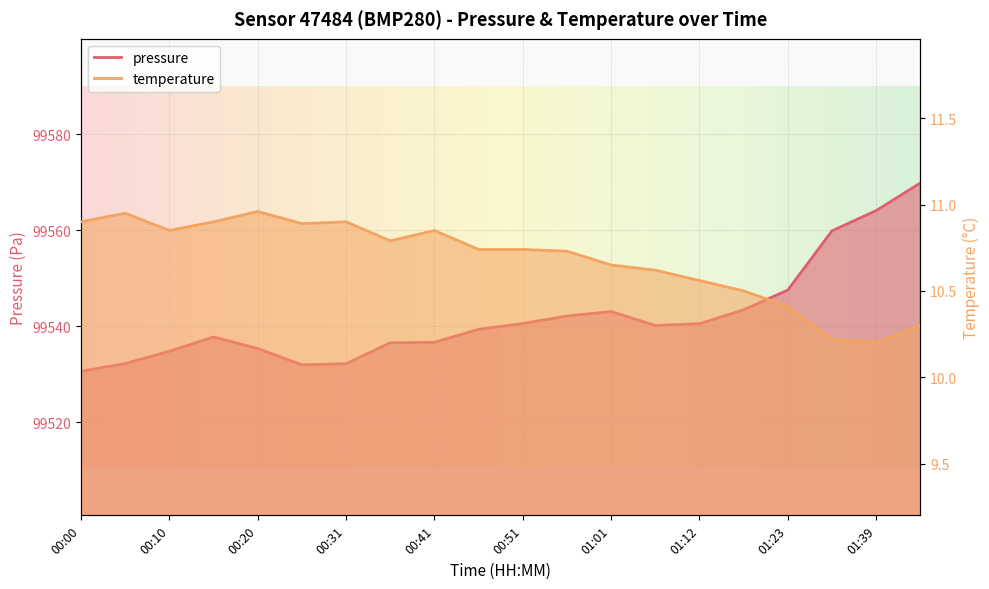

Rank the categories by temperature value from lowest to highest.

01:39, 01:34, 01:44, 01:23, 01:17, 01:12, 01:06, 01:01, 00:56, 00:46, 00:51, 00:36, 00:10, 00:41, 00:26, 00:00, 00:15, 00:31, 00:05, 00:20